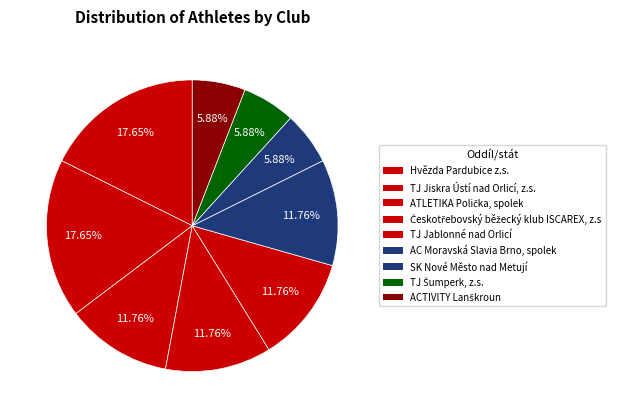

How many slices are in this pie chart?

9